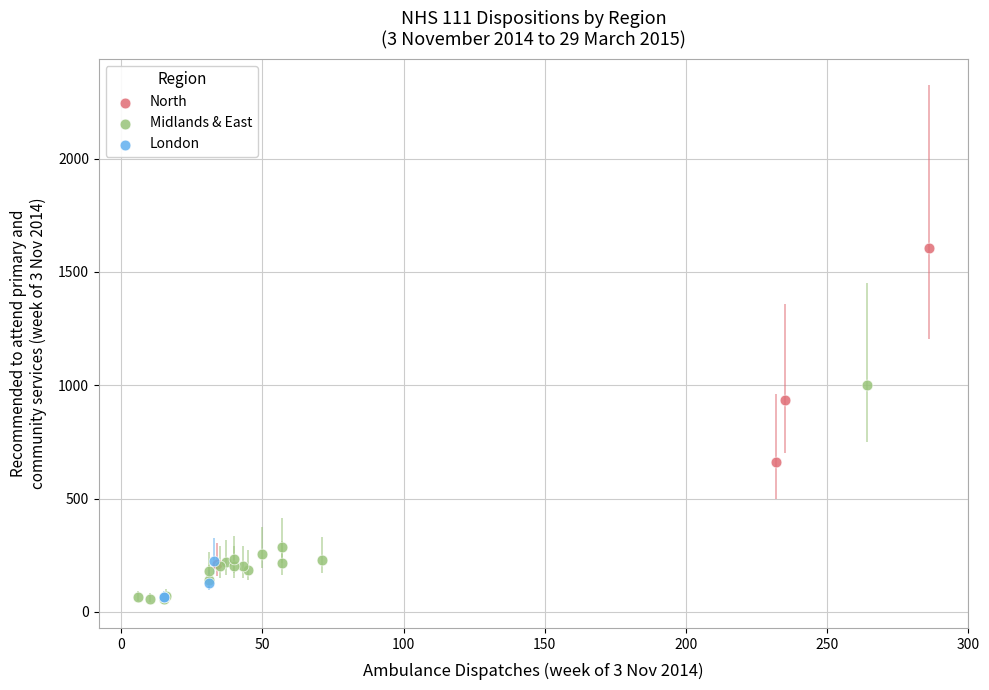

Which series reaches the maximum Y coordinate?

North